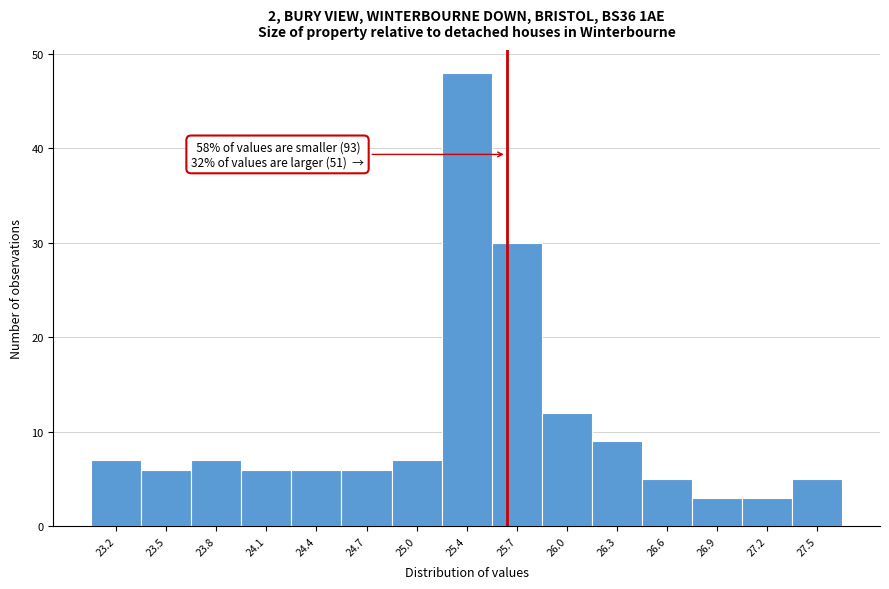

Which range on the x-axis has the tallest bar?

25.20 to 25.50